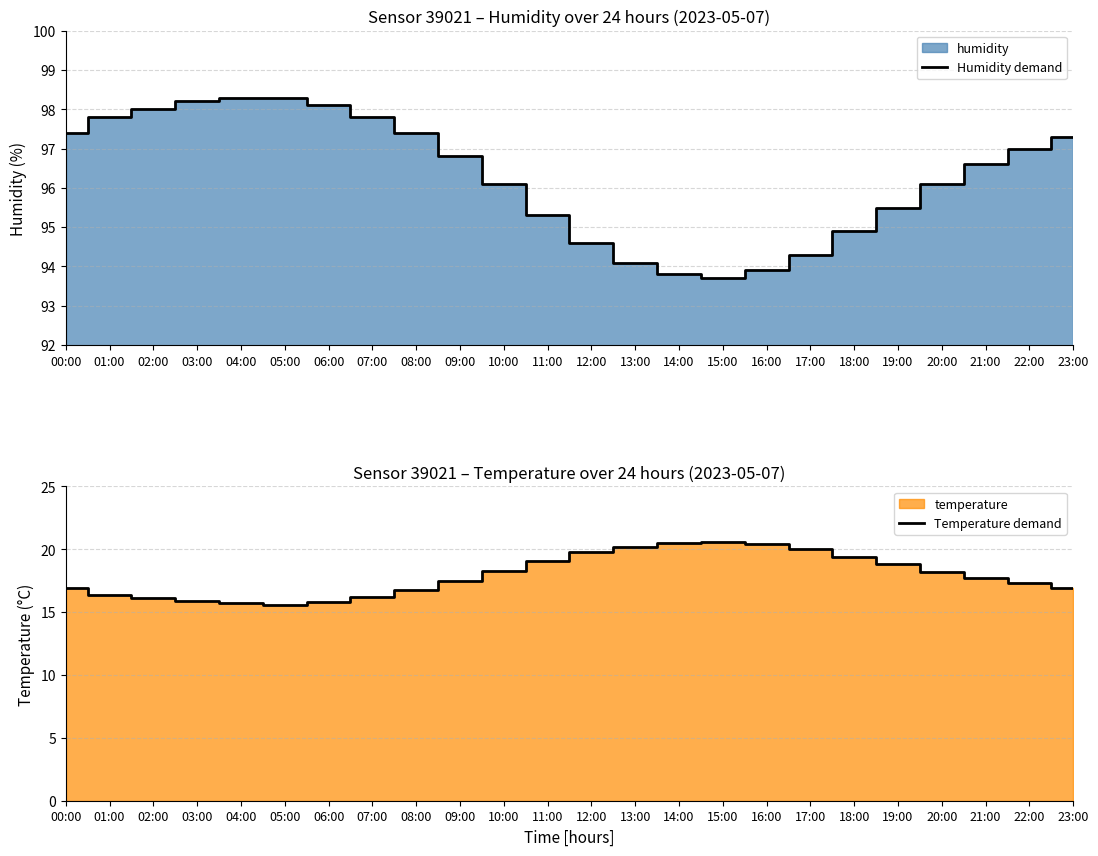

What is the sum of the Temperature demand values at 09:00 and 17:00?

37.5